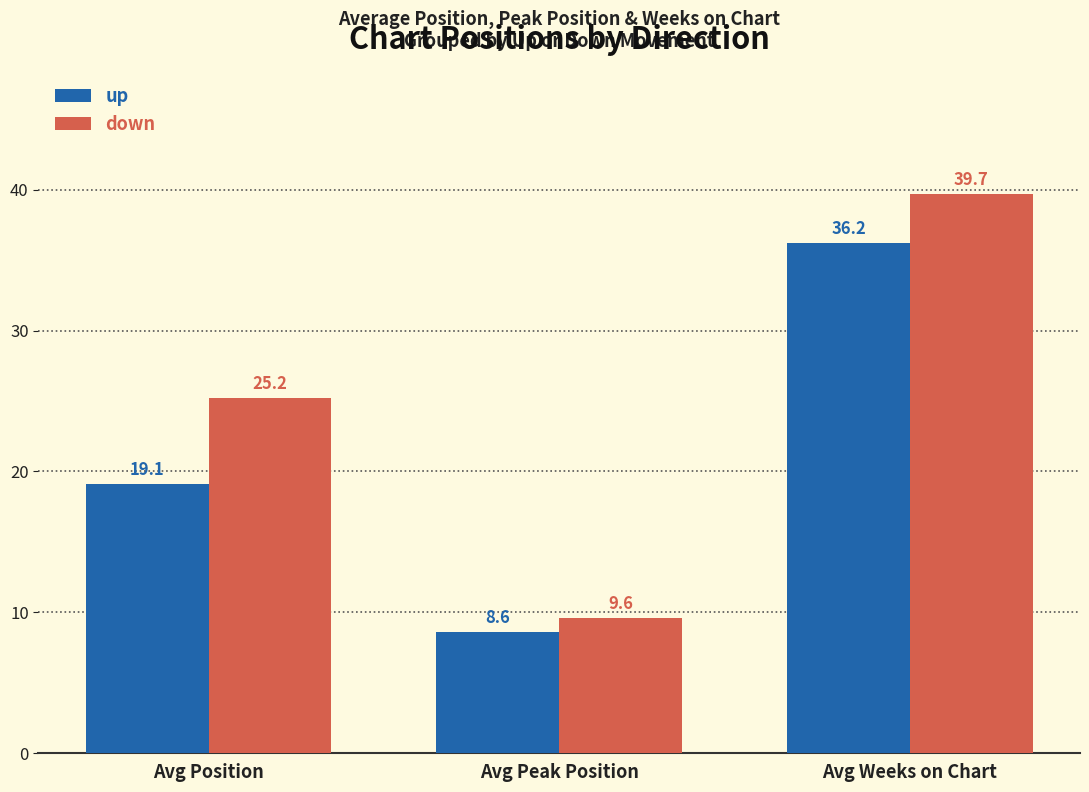

How many data points in down are less than 25?

1